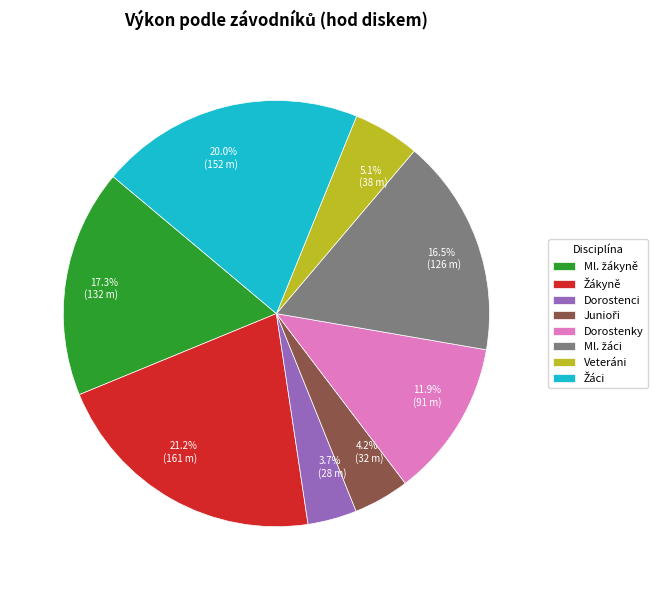

What is the ratio of the value at 4.2% (32 m) to the value at 3.7% (28 m)?

1.1